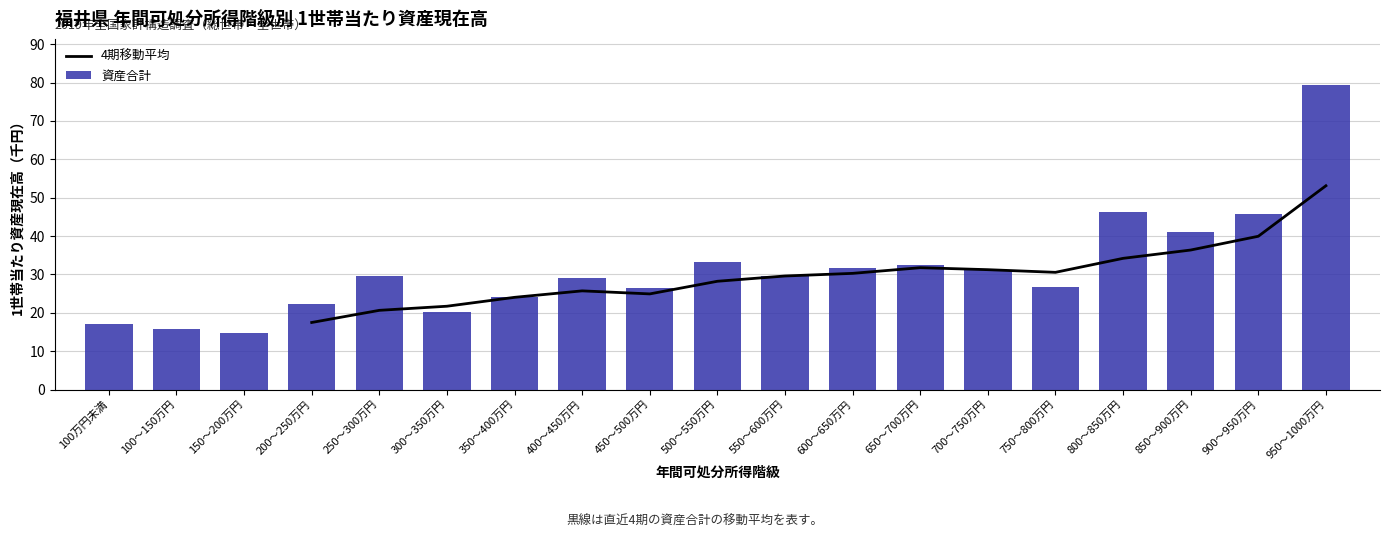

What is the difference between the 資産合計 values at 400～450万円 and 100～150万円?

13.1